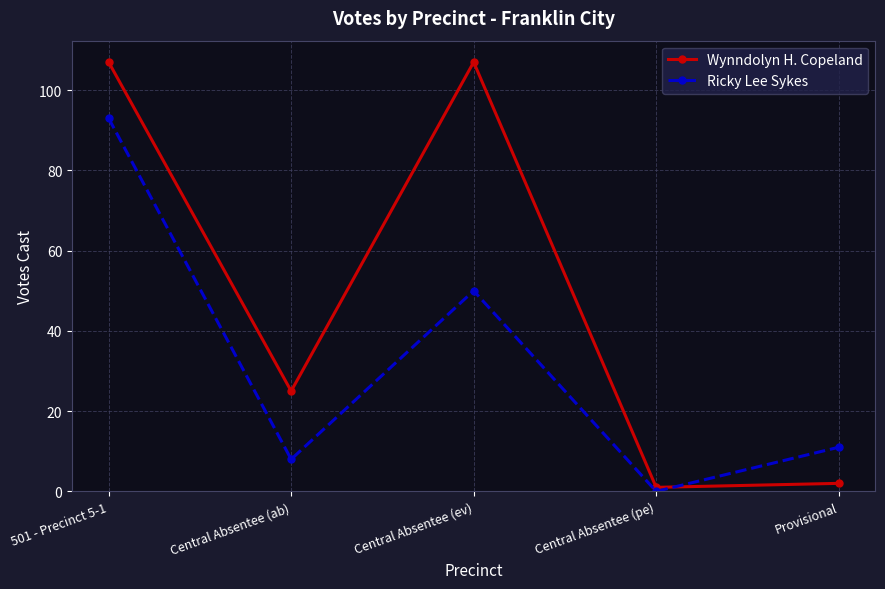

How many times do Wynndolyn H. Copeland and Ricky Lee Sykes cross each other?

1